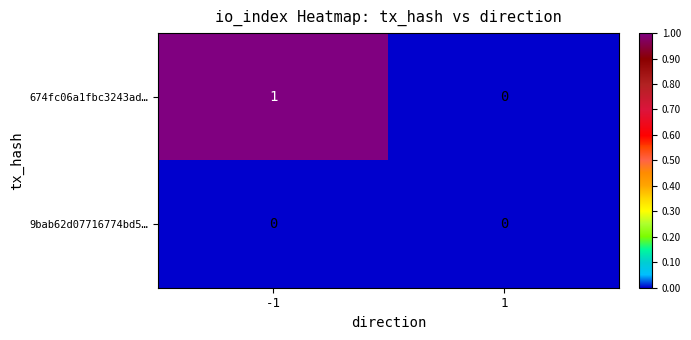

Which series has the largest total across all categories?

674fc06a1fbc3243ad…